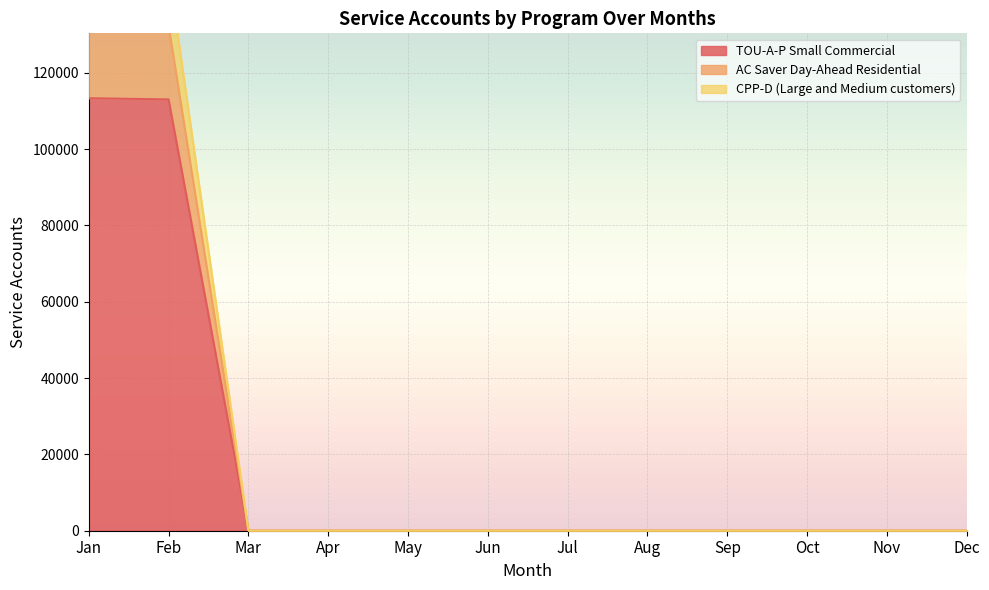

Is it true that AC Saver Day-Ahead Residential equals 0 at Sep?

True